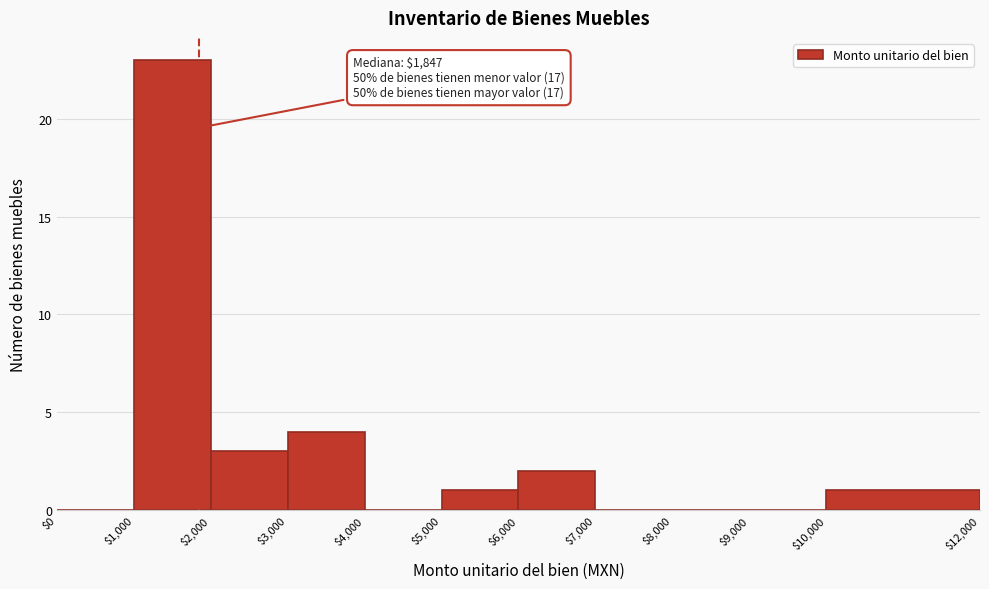

Which range on the x-axis has the tallest bar?

$1,000 to $2,000